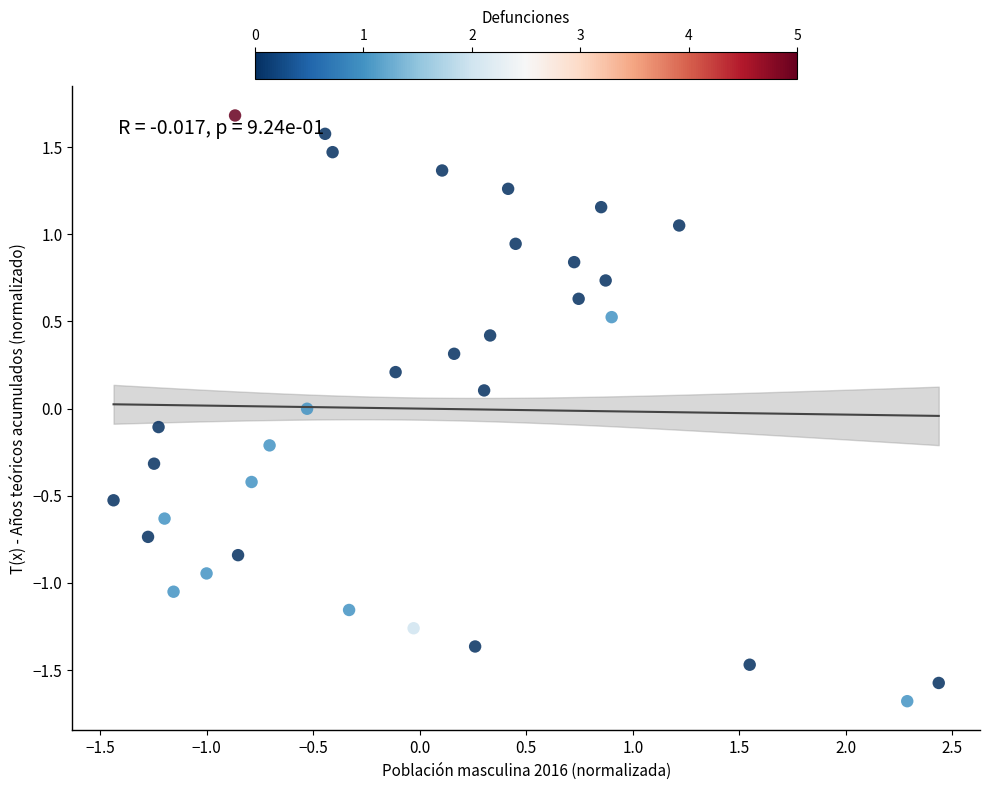

What is the range of Y values (max minus min)?

3.4